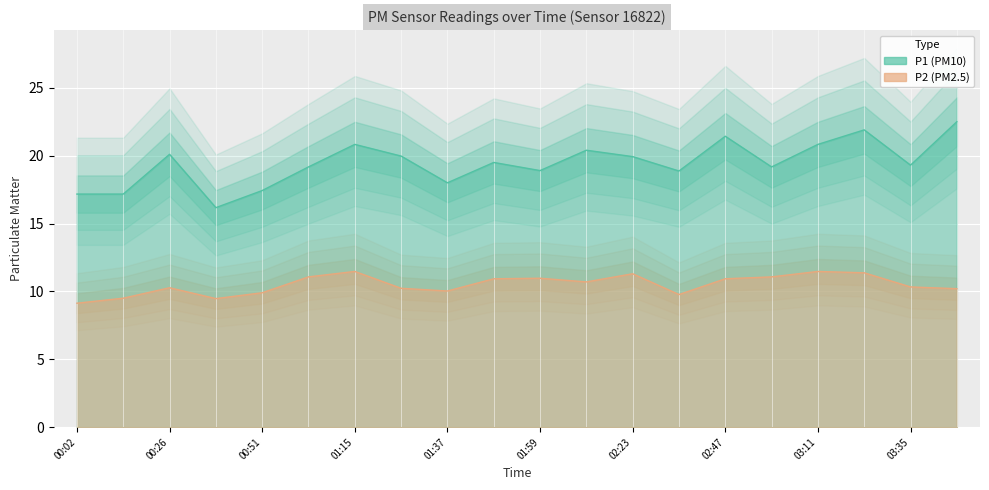

Reading left to right, extract all data points from this chart.

P1: 00:02=17.2	00:14=17.2	00:26=20.1	00:38=16.2	00:51=17.4	01:03=19.2	01:15=20.8	01:27=20.0	01:37=18.0	01:47=19.5	01:59=18.9	02:11=20.4	02:23=19.9	02:35=18.9	02:47=21.4	02:59=19.2	03:11=20.8	03:23=21.9	03:35=19.3	03:47=22.5
P2: 00:02=9.1	00:14=9.5	00:26=10.3	00:38=9.5	00:51=9.9	01:03=11.1	01:15=11.5	01:27=10.2	01:37=10.0	01:47=10.9	01:59=11.0	02:11=10.7	02:23=11.3	02:35=9.8	02:47=10.9	02:59=11.1	03:11=11.5	03:23=11.4	03:35=10.3	03:47=10.2